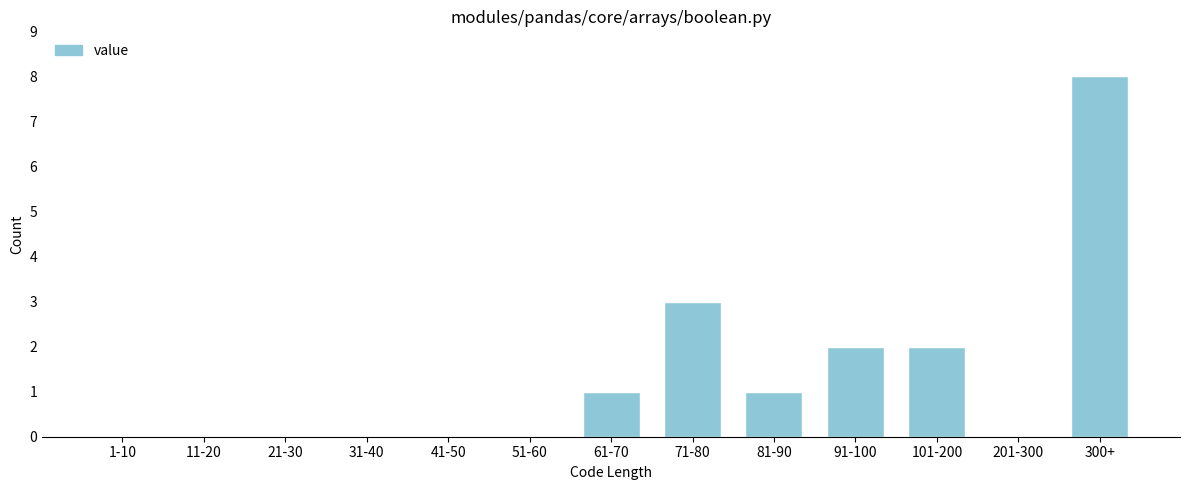

Reading left to right, what are all the values shown in this chart?

1-10=0	11-20=0	21-30=0	31-40=0	41-50=0	51-60=0	61-70=1	71-80=3	81-90=1	91-100=2	101-200=2	201-300=0	300+=8